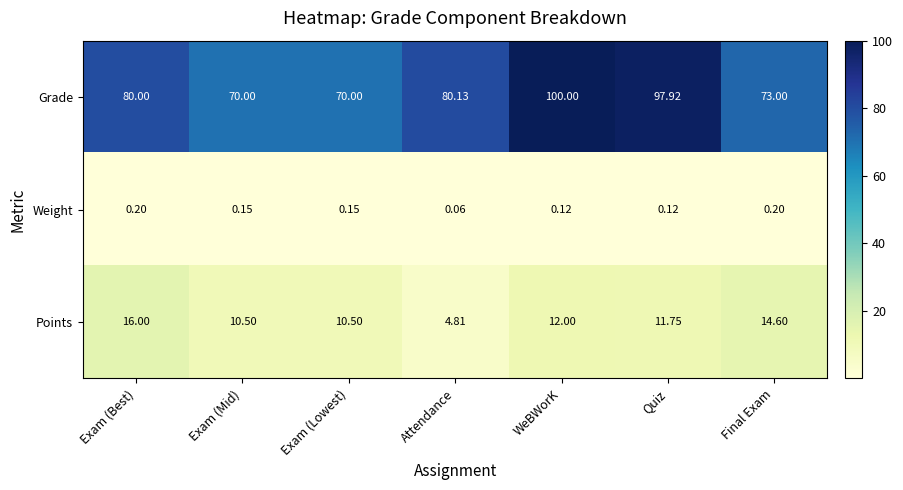

What is the greatest value displayed?

100.0